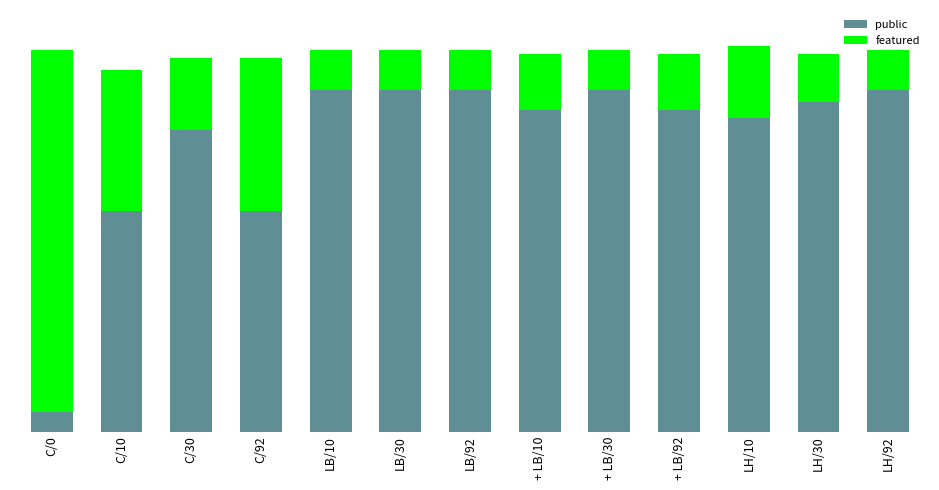

The public series shows 1.3 at LH/10. True or false?

False